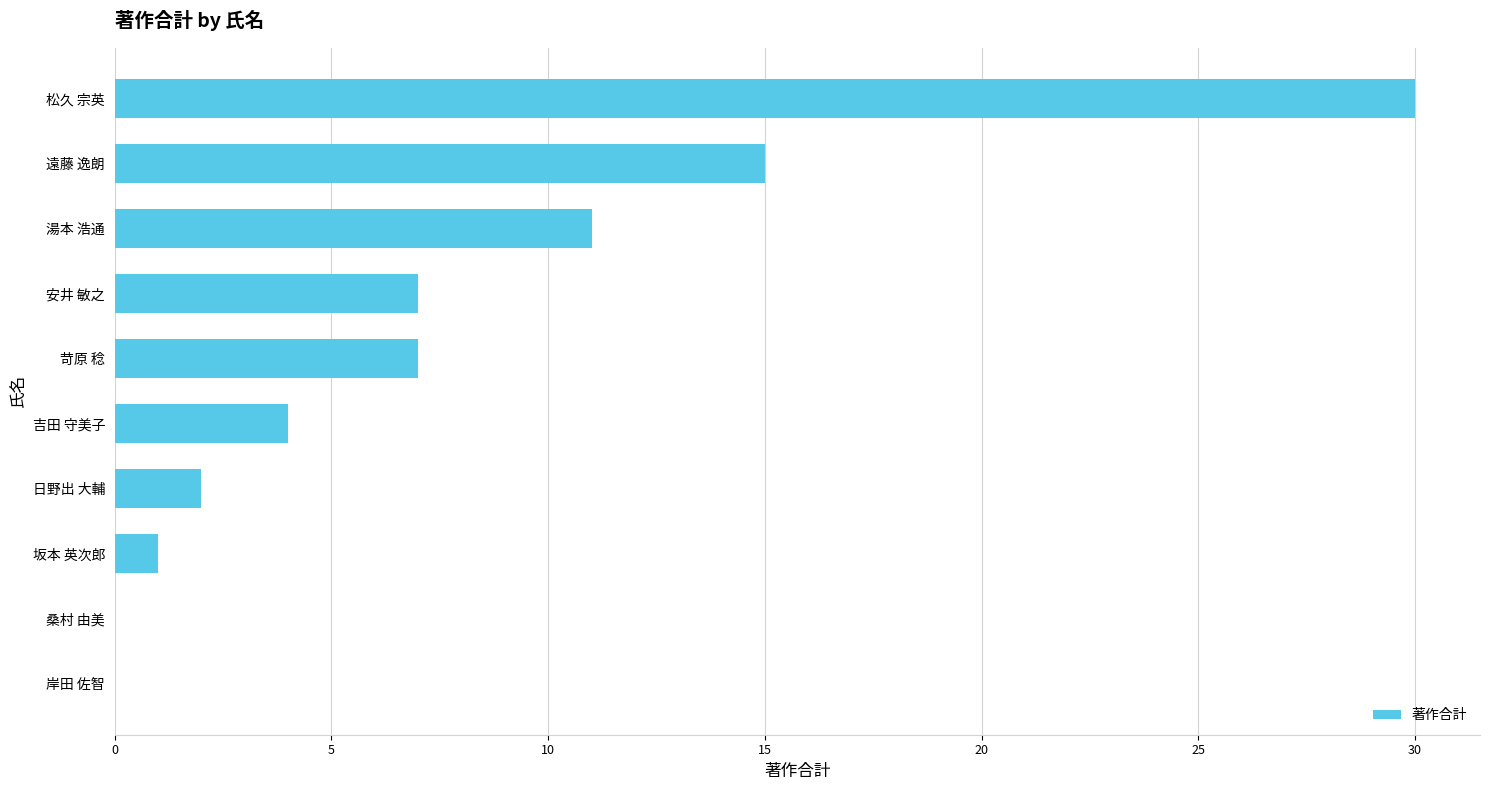

Reading bottom to top, list all the values displayed in this chart.

岸田 佐智=0	桑村 由美=0	坂本 英次郎=1	日野出 大輔=2	吉田 守美子=4	苛原 稔=7	安井 敏之=7	湯本 浩通=11	遠藤 逸朗=15	松久 宗英=30